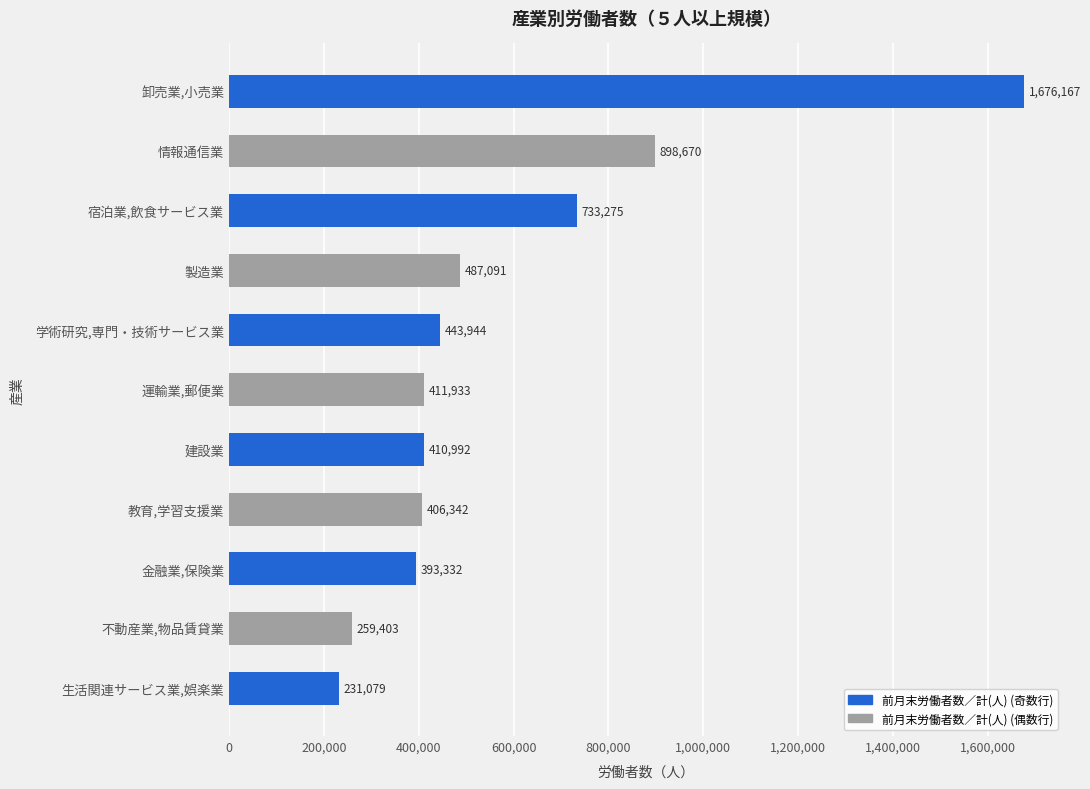

List the labels in order of value, smallest first.

生活関連サービス業,娯楽業, 不動産業,物品賃貸業, 金融業,保険業, 教育,学習支援業, 建設業, 運輸業,郵便業, 学術研究,専門・技術サービス業, 製造業, 宿泊業,飲食サービス業, 情報通信業, 卸売業,小売業